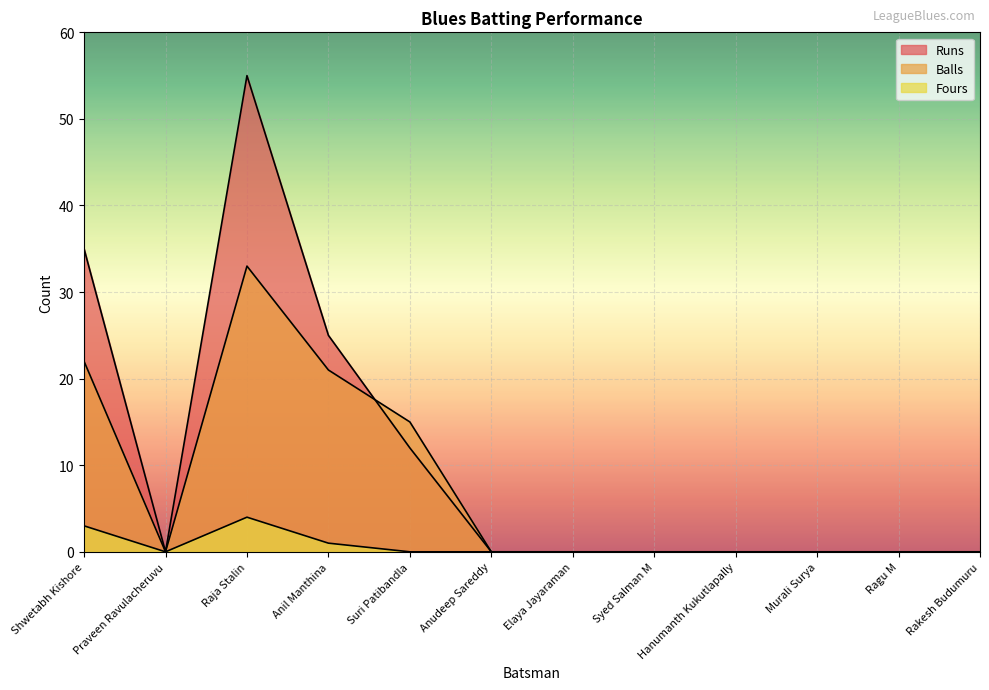

How many series are shown in this chart?

3